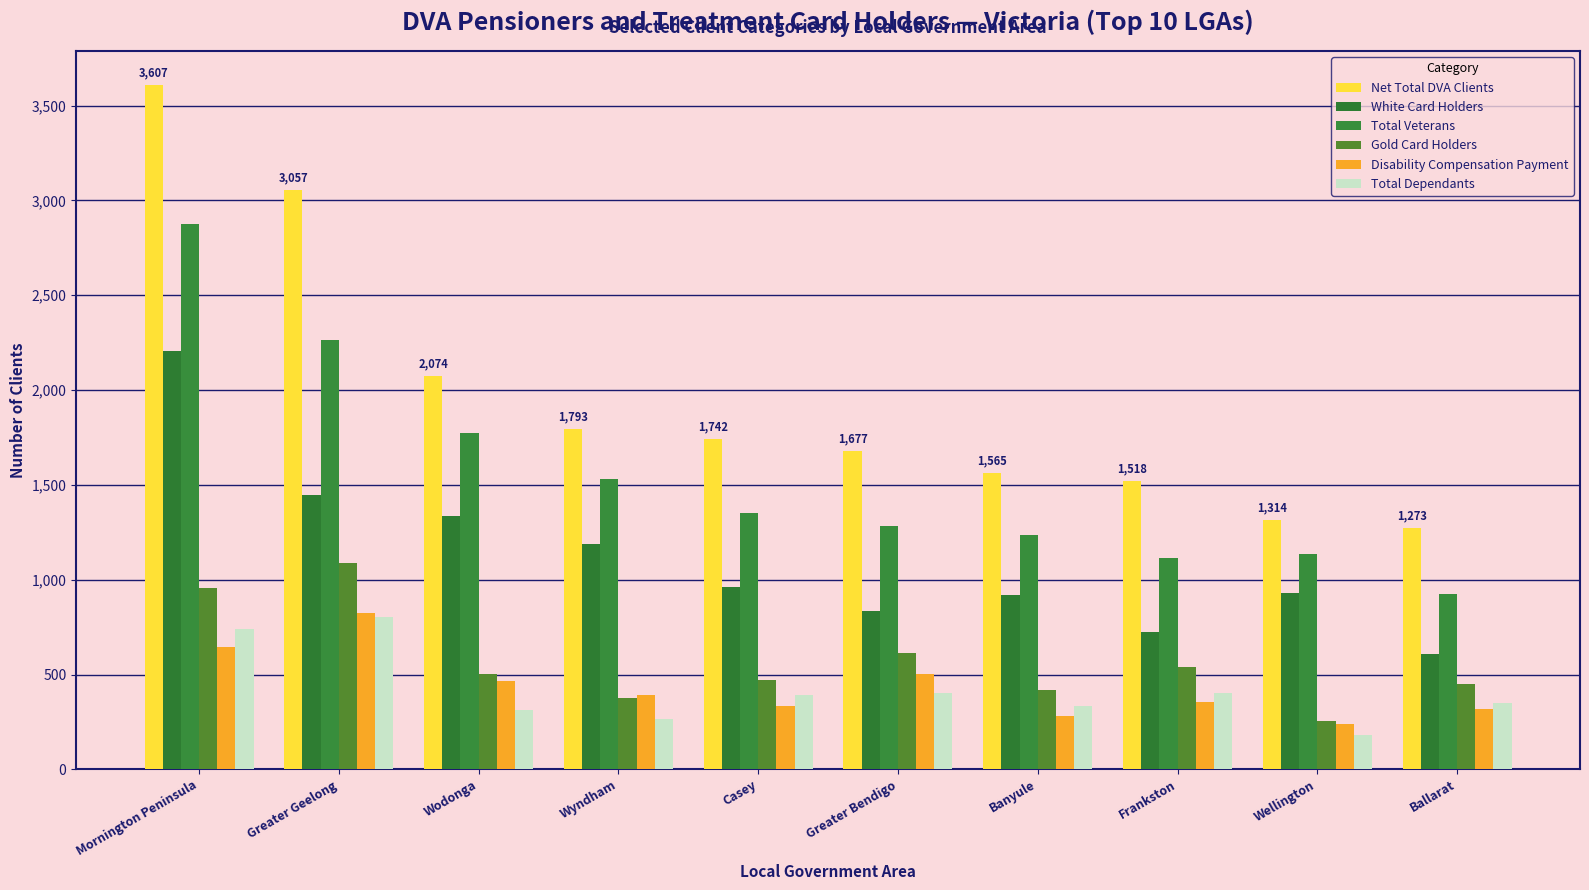

What is the sum of the Disability Compensation Payment values at Wodonga and Greater Bendigo?

970